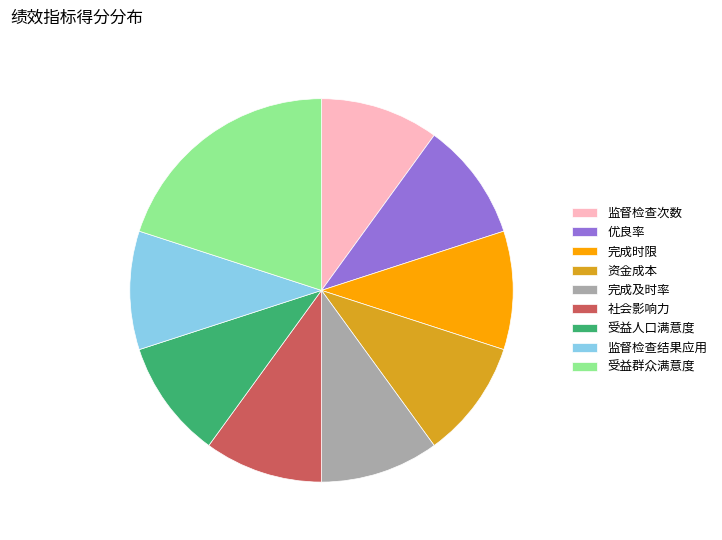

Does 社会影响力 account for over 50% of the chart?

No